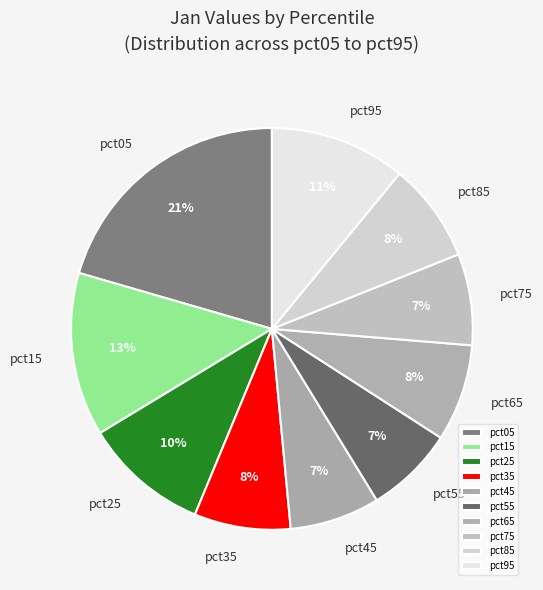

To the nearest percent, what portion does pct75 represent?

7%